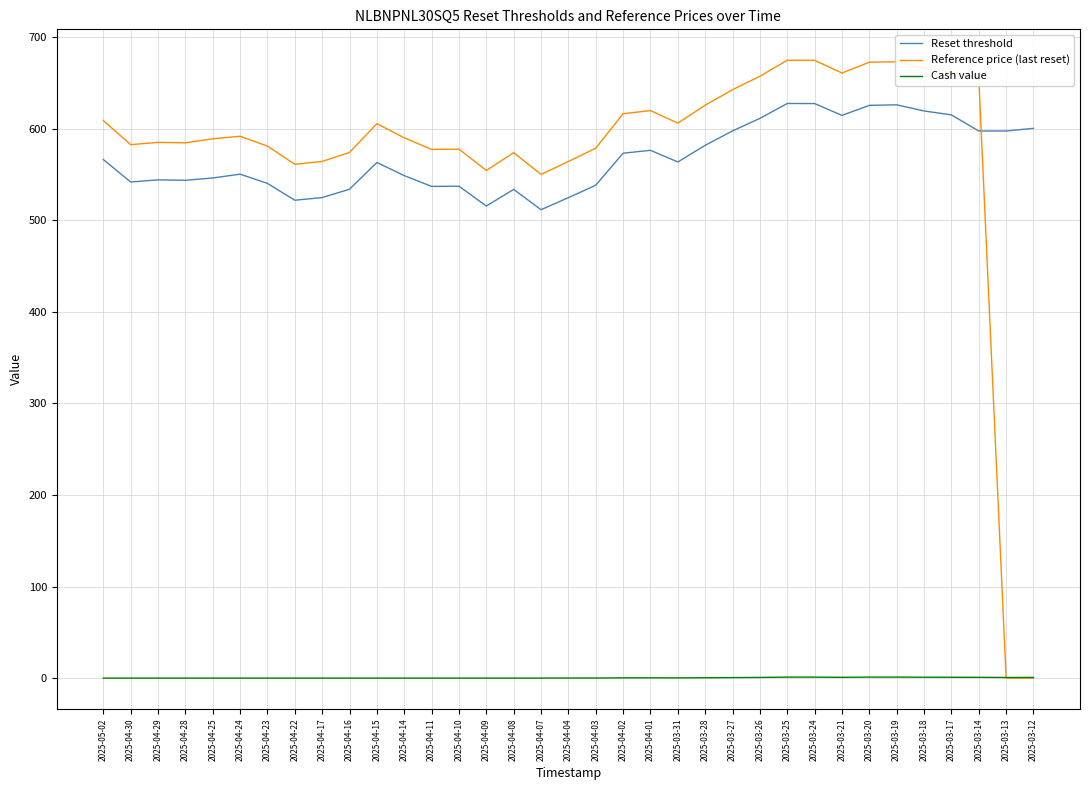

How many categories are shown in the chart?

35